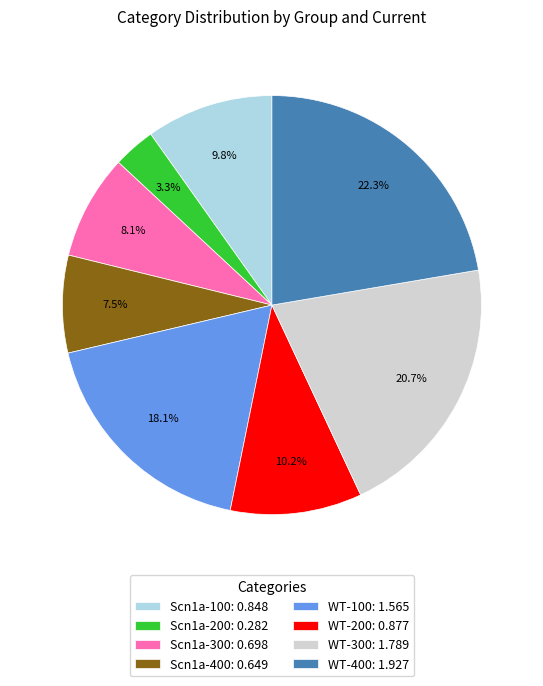

To the nearest percent, what is the difference between the Scn1a-400 and WT-100 slice percentages?

11%